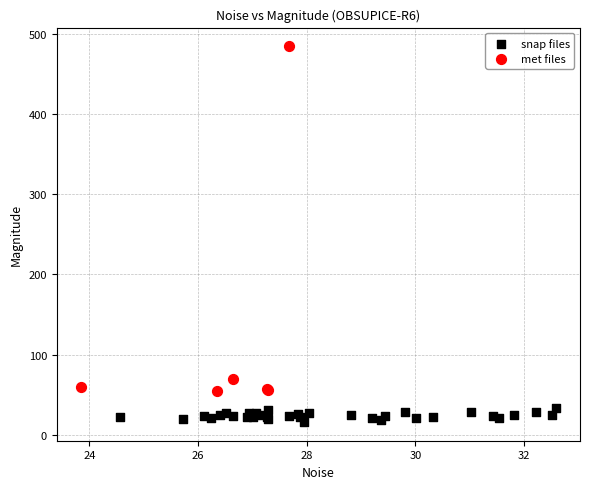

Which series has the largest Y range (max minus min)?

met files